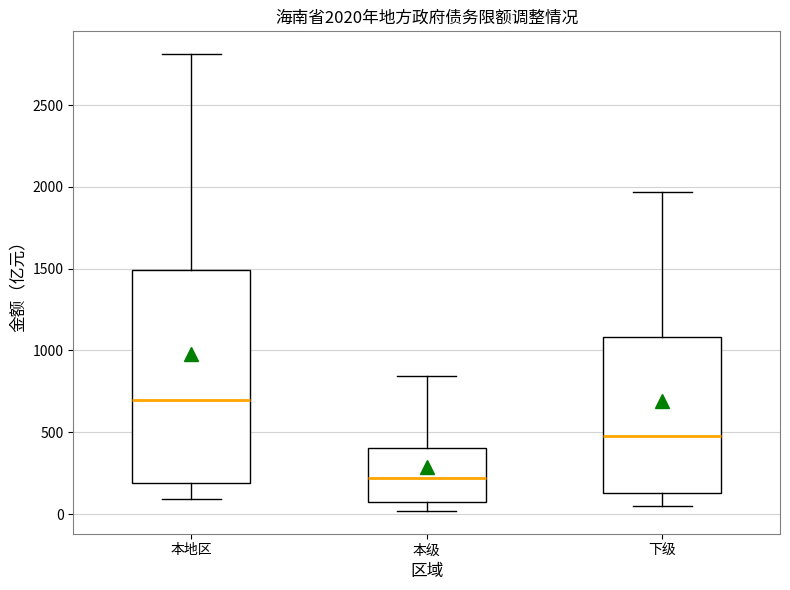

Which box has the lowest median line?

本级